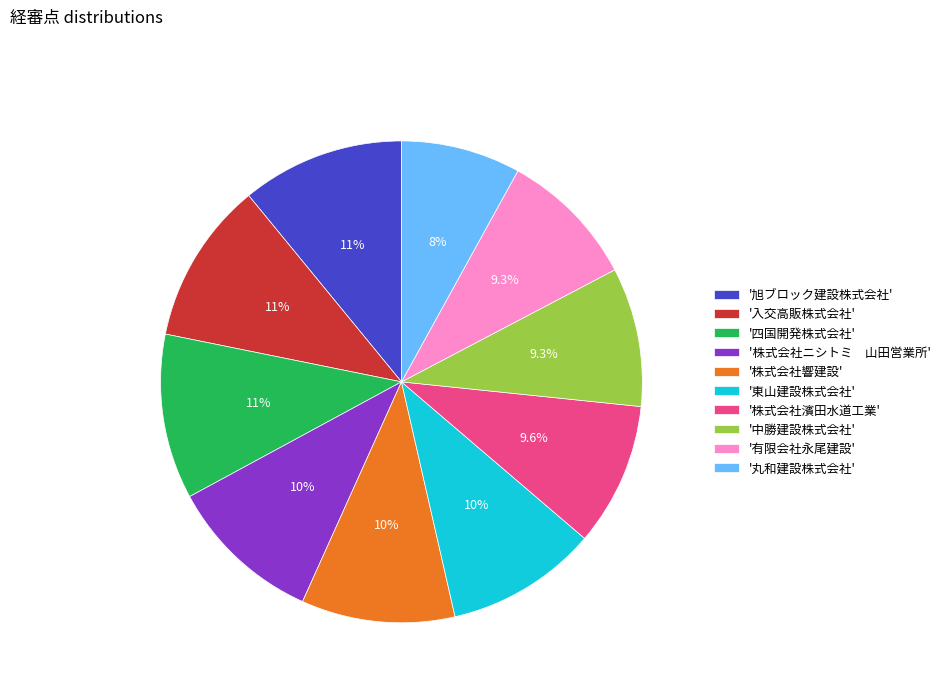

Count the number of slices in the pie.

10